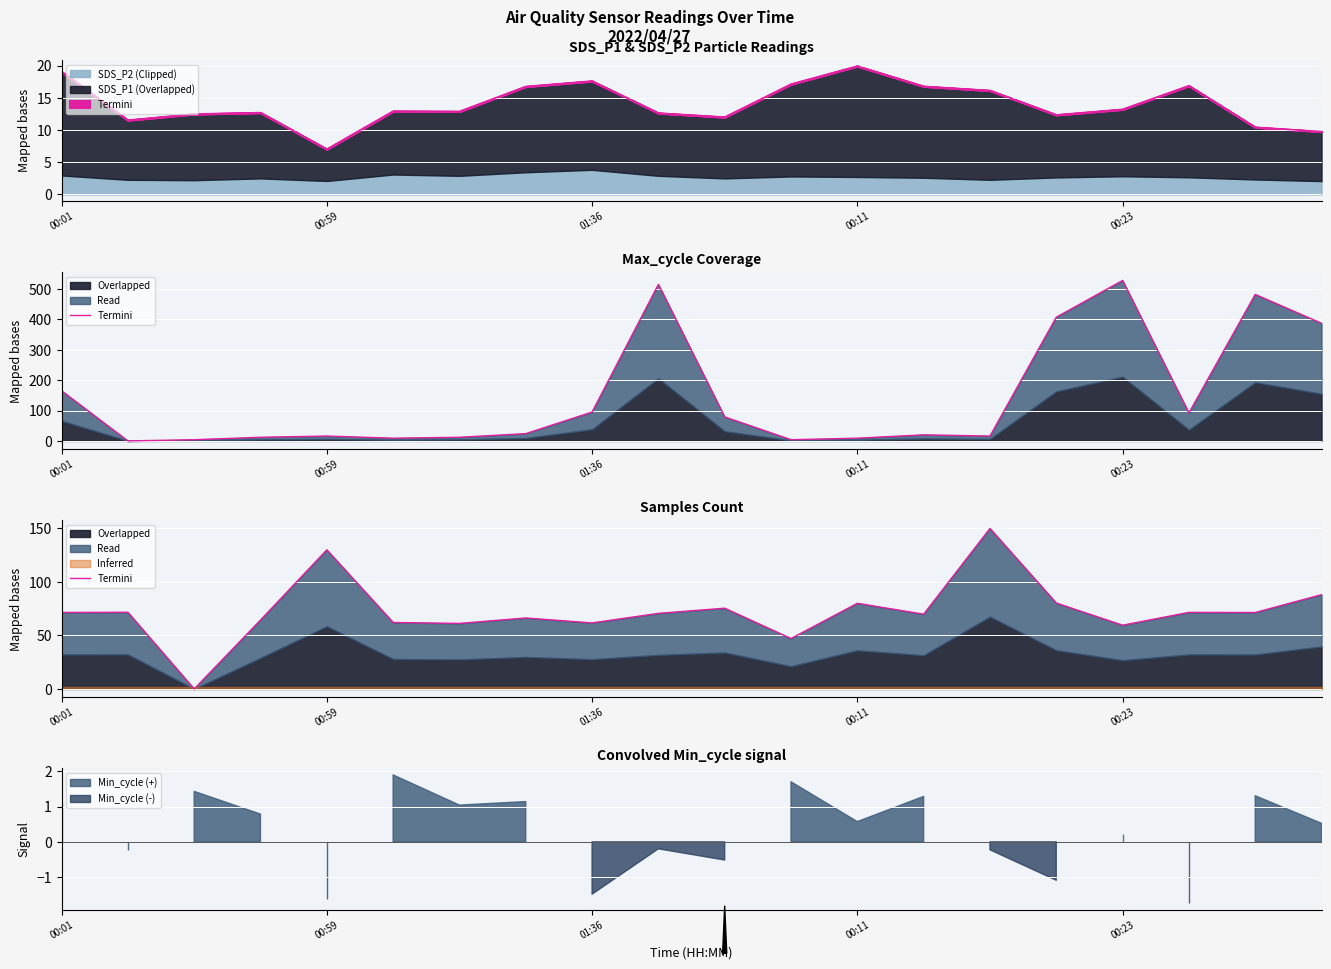

Approximately how many times larger is the value at 14 compared to 12?

1.9